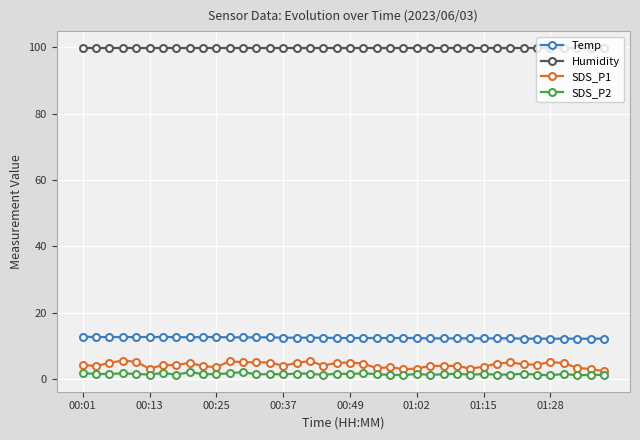

True or false: SDS_P1 and Temp intersect in this chart.

False